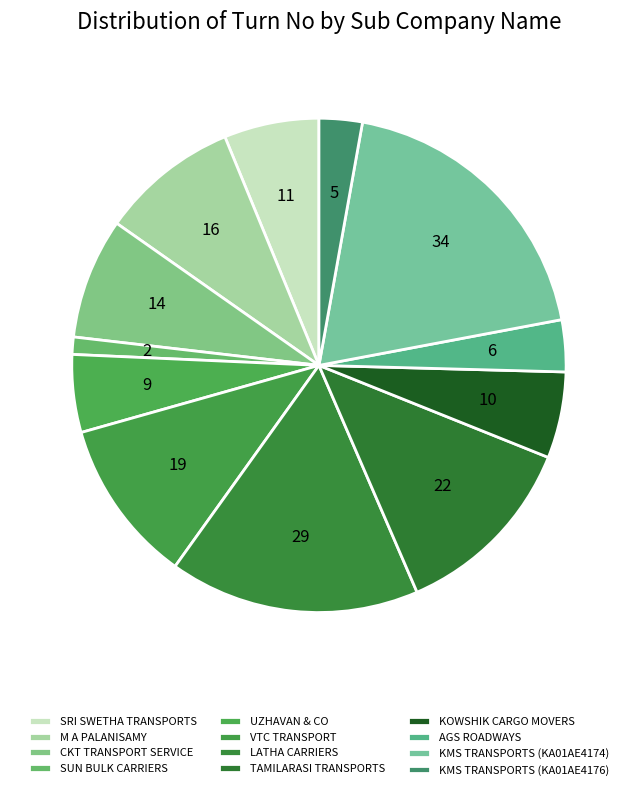

The CKT TRANSPORT SERVICE slice represents 1% of the pie. True or false?

False